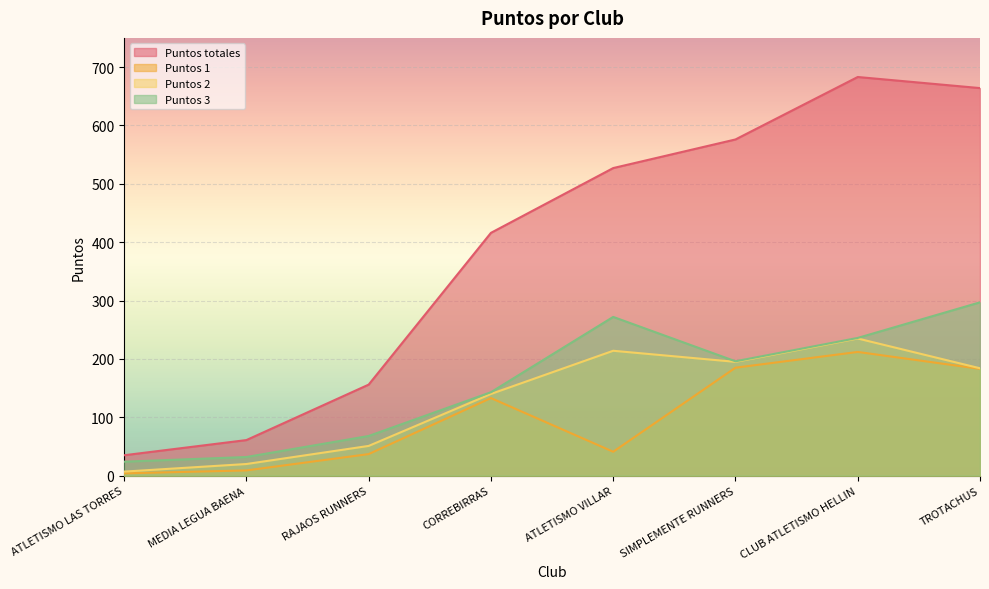

Between TROTACHUS and ATLETISMO LAS TORRES, which is larger?

TROTACHUS